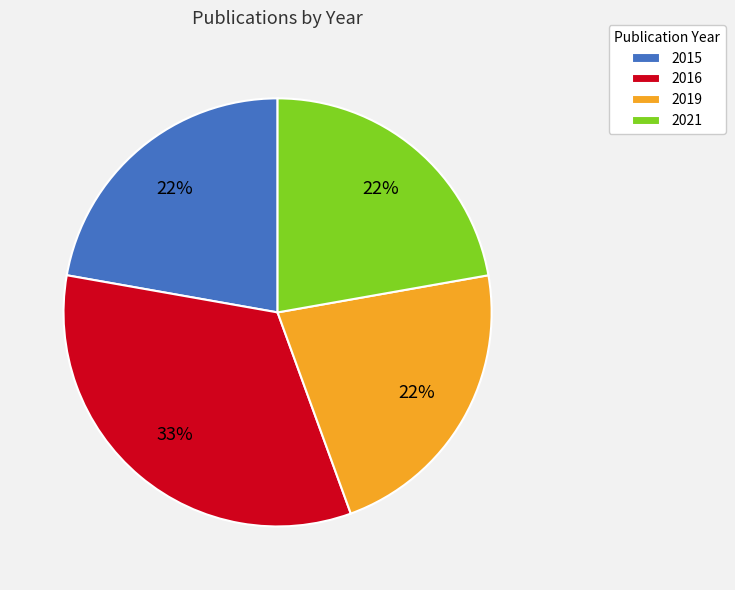

How many slices are in this pie chart?

4